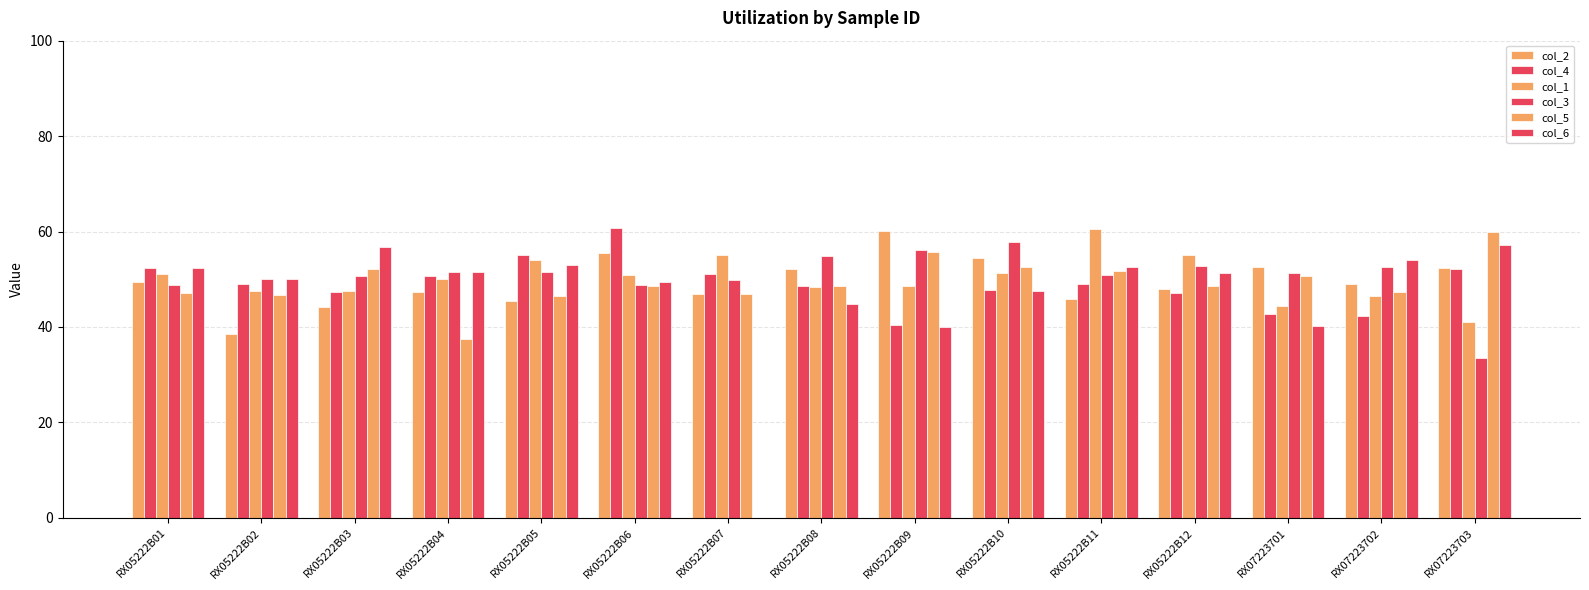

Reading left to right, extract all data points from this chart.

col_2: 49.4	38.5	44.2	47.3	45.4	55.5	47.0	52.2	60.1	54.4	45.8	48.0	52.6	49.1	52.4
col_4: 52.4	49.0	47.3	50.7	55.0	60.7	51.1	48.5	40.5	47.7	49.1	47.1	42.8	42.3	52.2
col_1: 51.0	47.6	47.6	50.0	54.1	50.9	55.1	48.4	48.6	51.4	60.6	55.0	44.3	46.4	41.0
col_3: 48.8	50.1	50.7	51.5	51.6	48.7	49.9	54.8	56.2	57.8	50.8	52.7	51.3	52.5	33.6
col_5: 47.1	46.6	52.1	37.5	46.5	48.6	46.9	48.5	55.7	52.6	51.7	48.6	50.6	47.4	59.8
col_6: 52.4	50.1	56.8	51.5	53.0	49.5	0.0	44.9	40.1	47.6	52.5	51.3	40.3	54.0	57.2